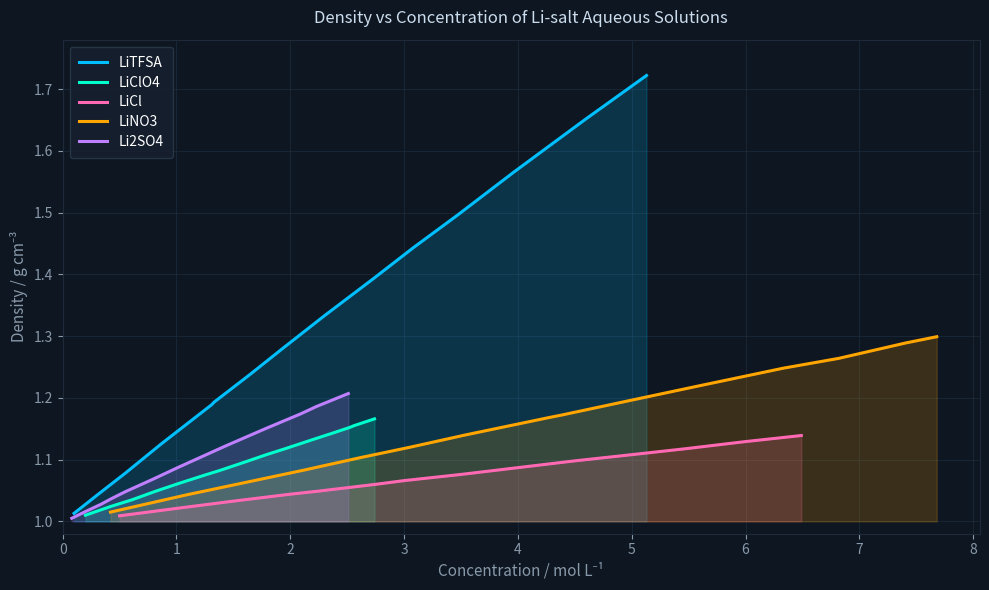

The LiCl series shows 1.5 at 5. True or false?

False